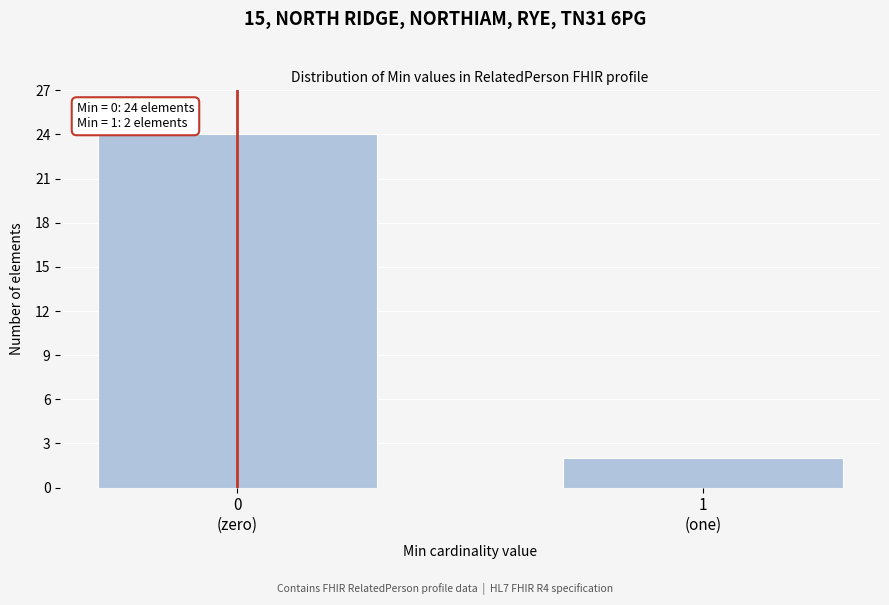

Reading right to left, list all the values displayed in this chart.

2	24